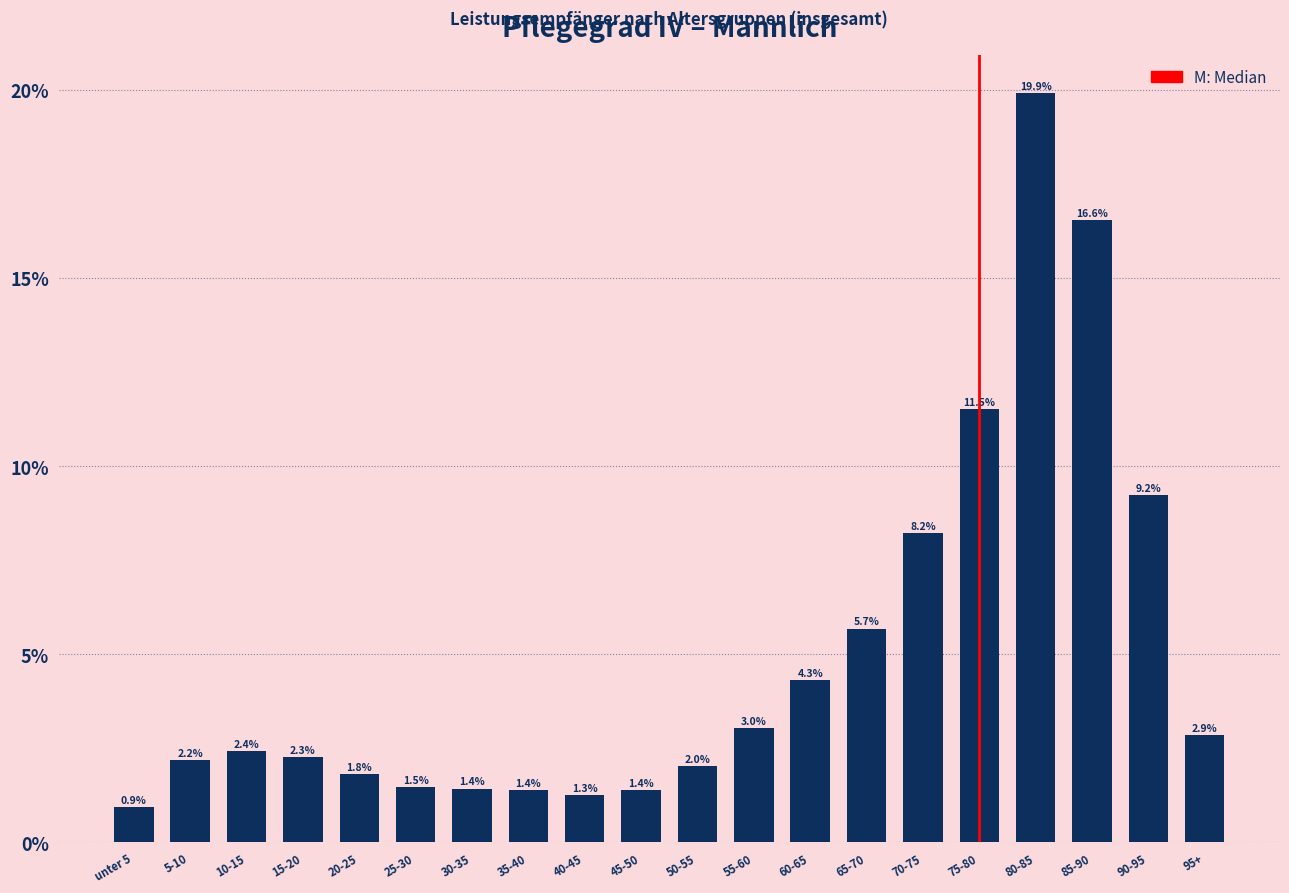

Reading left to right, transcribe all the data shown in this chart.

unter 5=0.9	5-10=2.2	10-15=2.4	15-20=2.3	20-25=1.8	25-30=1.5	30-35=1.4	35-40=1.4	40-45=1.3	45-50=1.4	50-55=2.0	55-60=3.0	60-65=4.3	65-70=5.7	70-75=8.2	75-80=11.5	80-85=19.9	85-90=16.6	90-95=9.2	95+=2.9